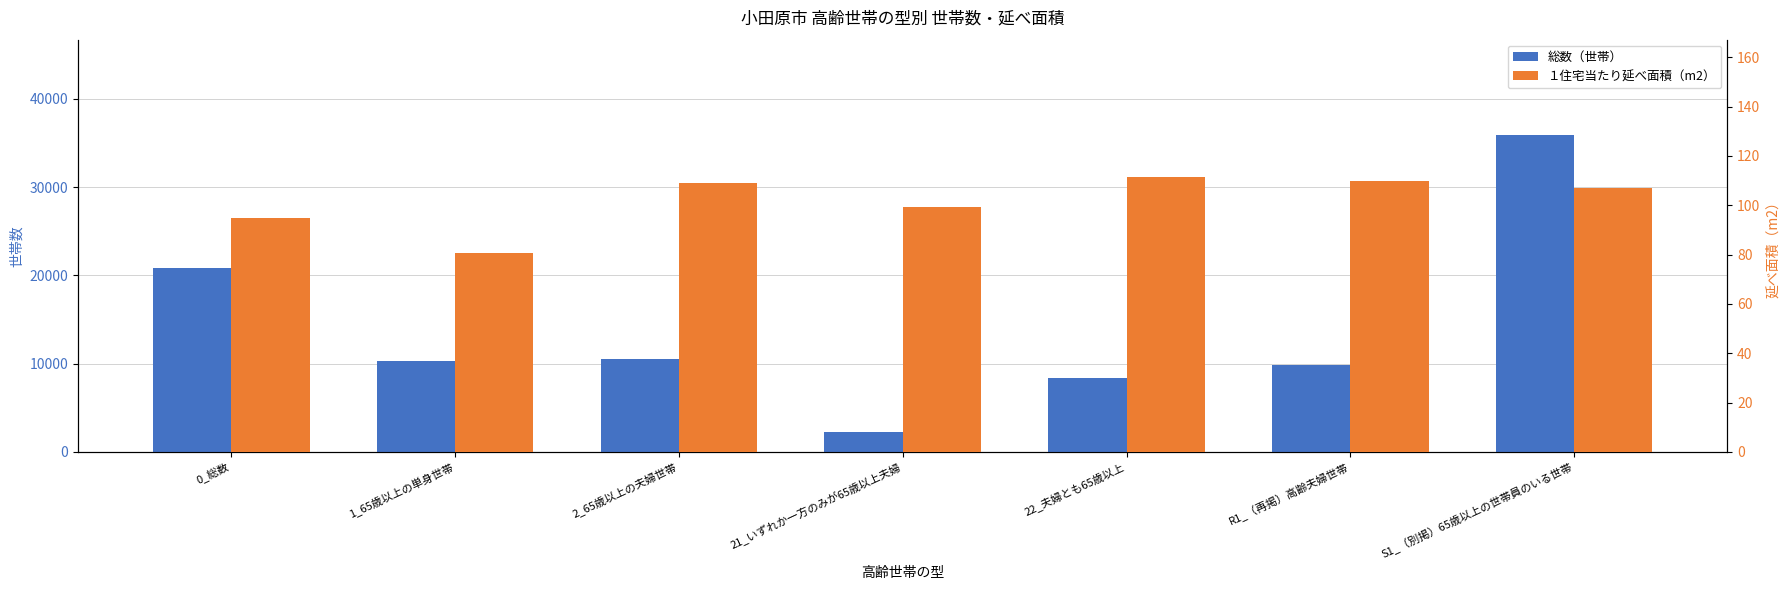

What is the sum of all 総数（世帯） values?

98130.0